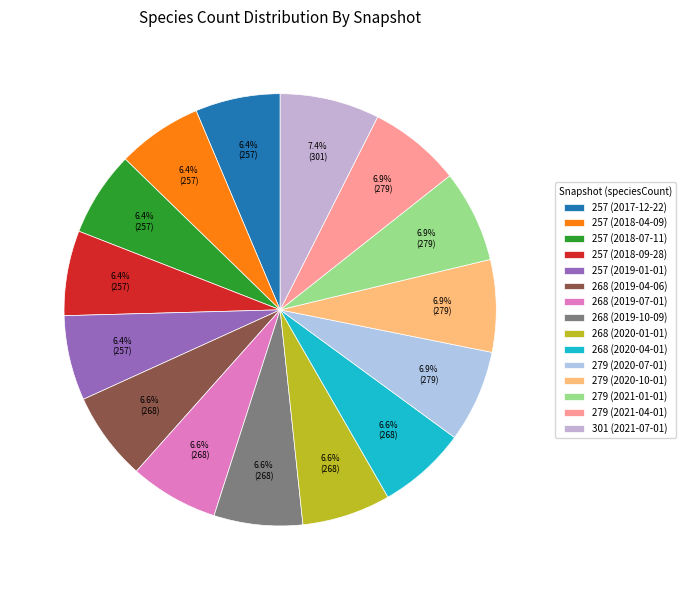

Count the number of slices in the pie.

15